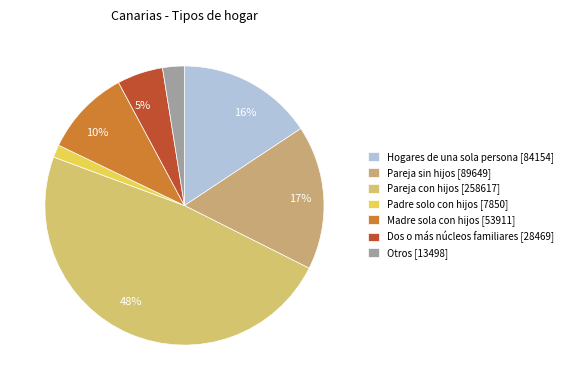

The Pareja con hijos [258617] slice represents 48% of the pie. True or false?

True